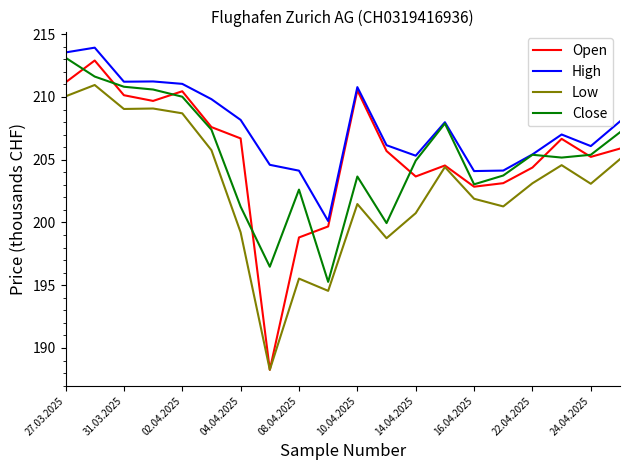

Which series has the largest total across all categories?

High